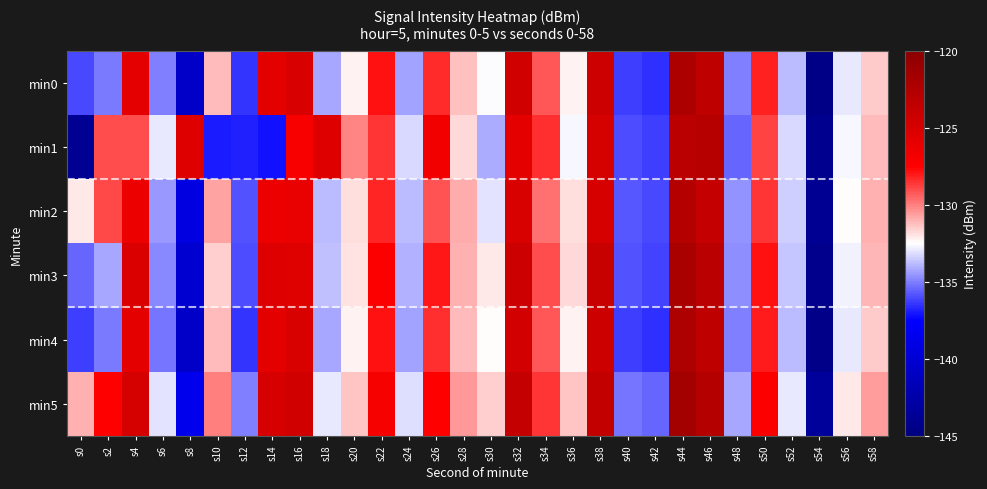

What is the total value across all series at s38?

-746.0